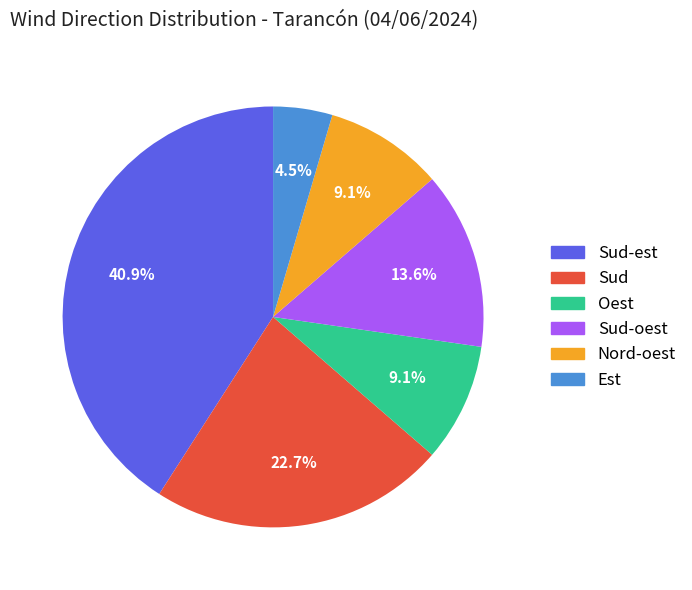

How many segments does this pie chart have?

6